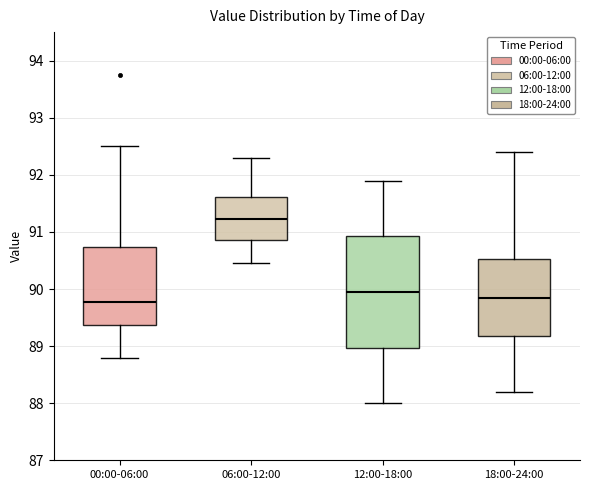

Reading left to right, read every box against the y-axis: the position of its median line, the range the box covers, and the ends of its whiskers. The values are not printed on the chart, so give them approximately, as read against the axis.

00:00-06:00: median 89.8, box 89.4 to 90.7, whiskers 88.8 to 92.5
06:00-12:00: median 91.2, box 90.9 to 91.6, whiskers 90.5 to 92.3
12:00-18:00: median 90.0, box 89.0 to 90.9, whiskers 88.0 to 91.9
18:00-24:00: median 89.9, box 89.2 to 90.5, whiskers 88.2 to 92.4